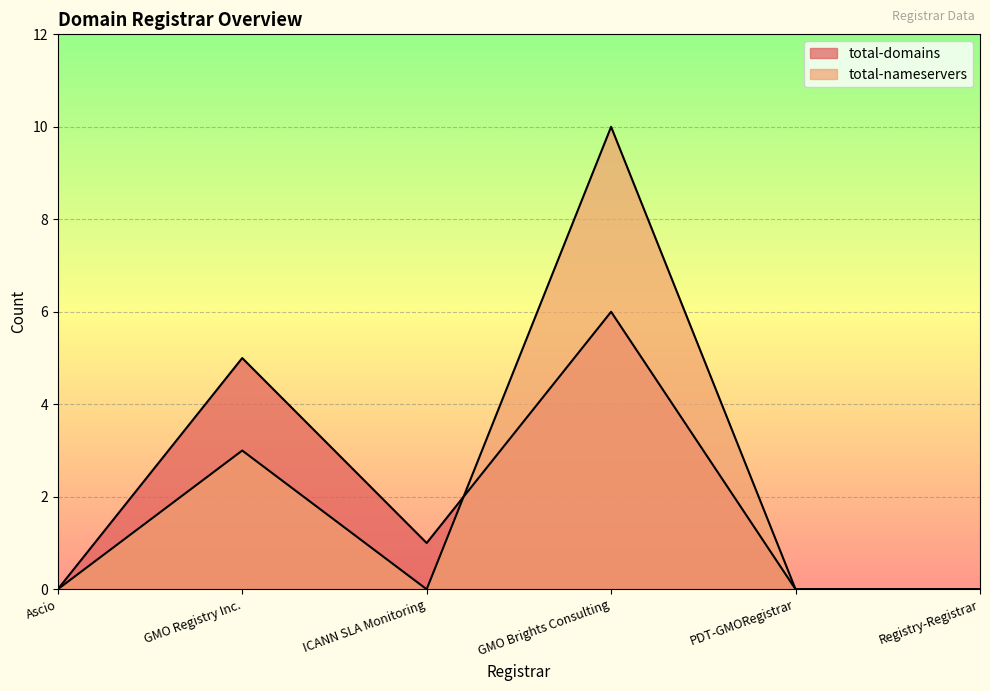

How many lines are shown in the chart?

2